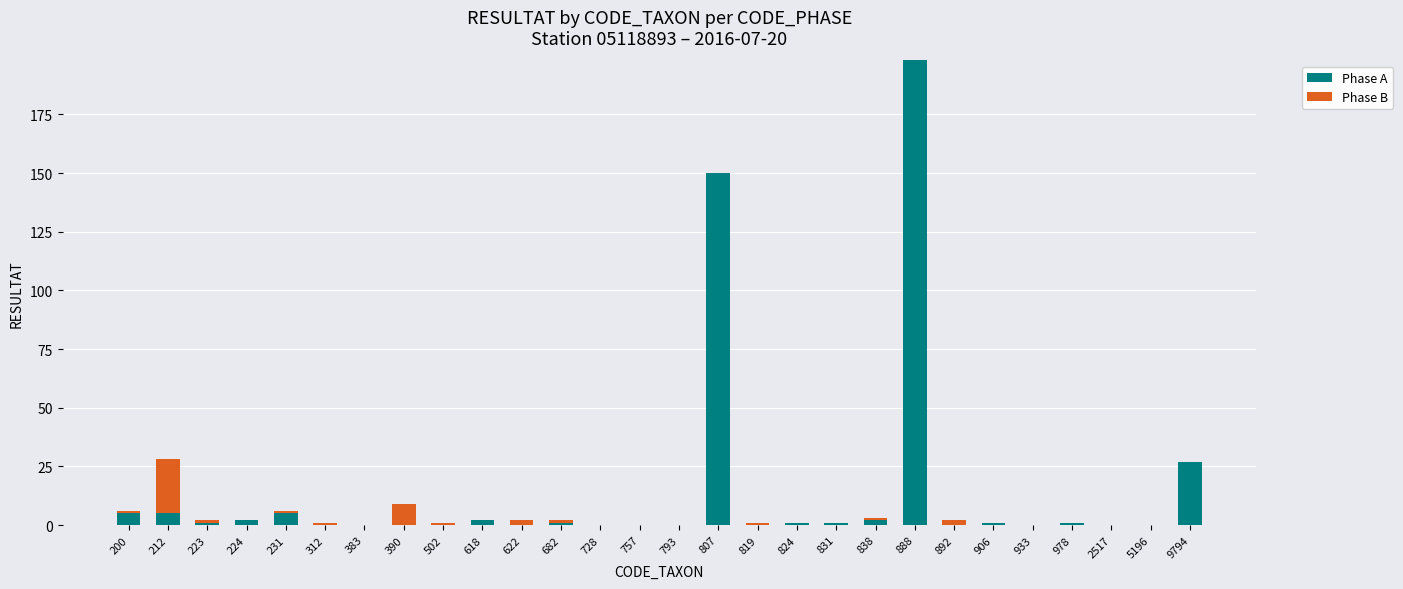

Are the bars horizontal?

No